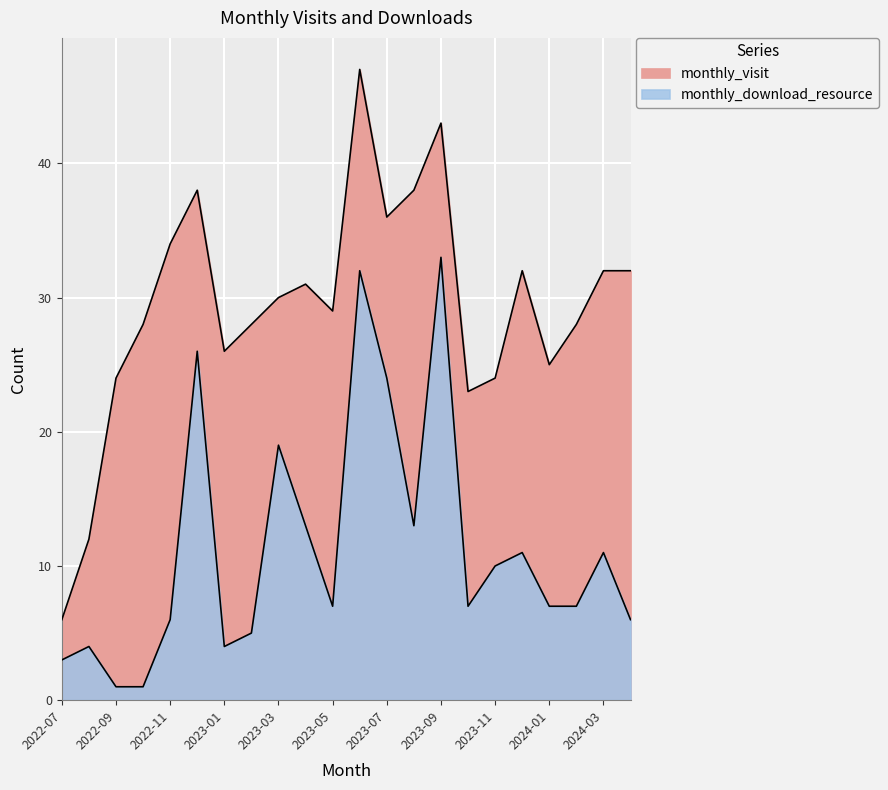

The value of monthly_visit at 2023-08 is 38. True or false?

True